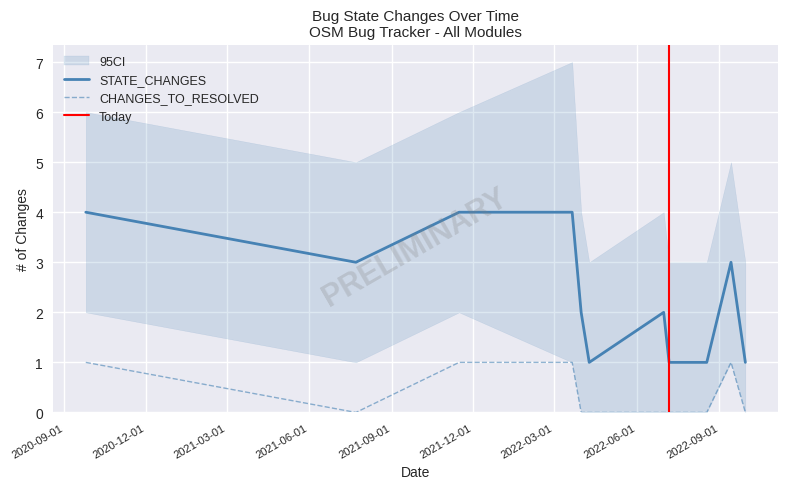

What position from the left is 2021-11-15?

3